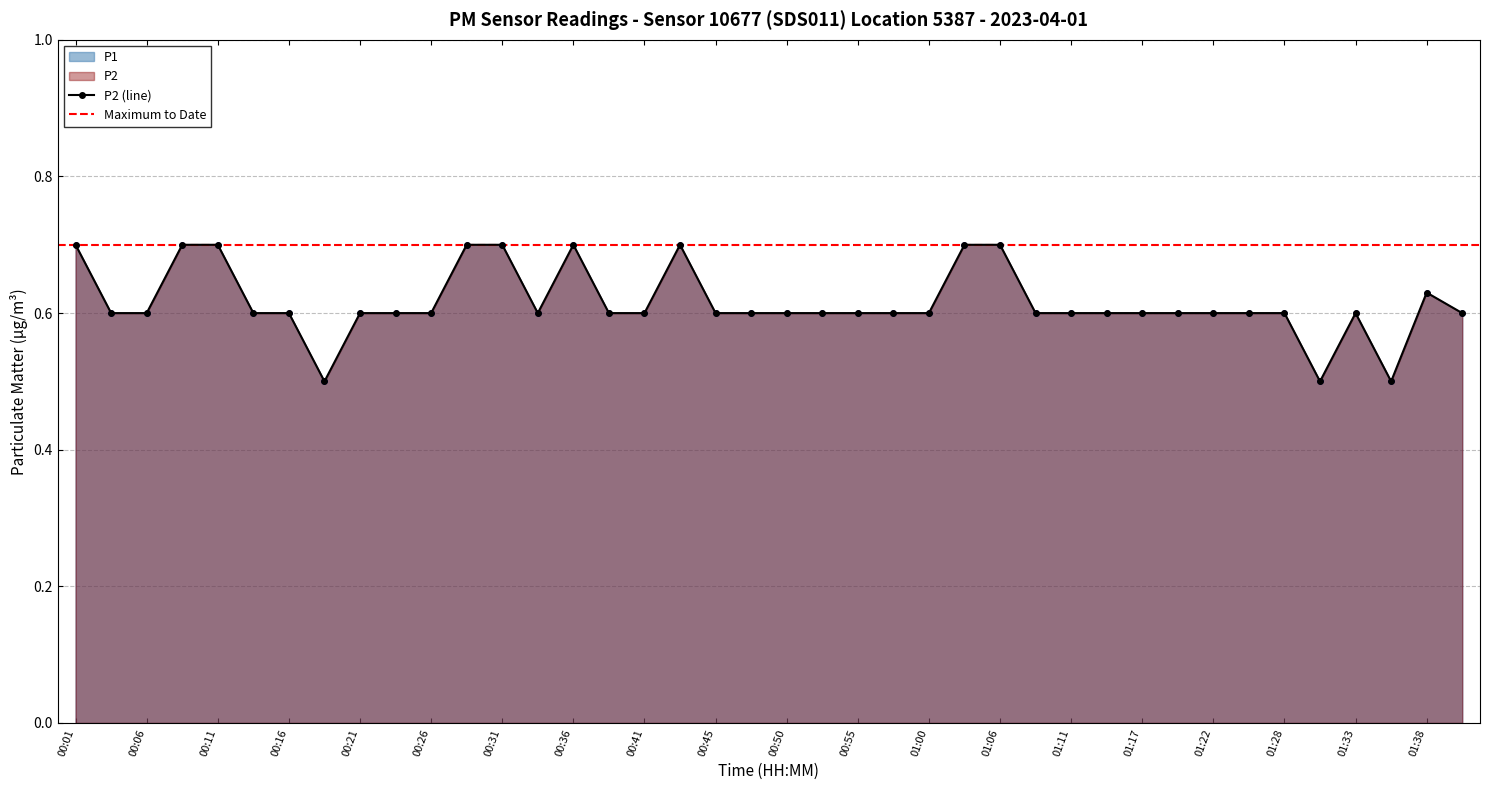

At which category is the sum across all series the highest?

00:01